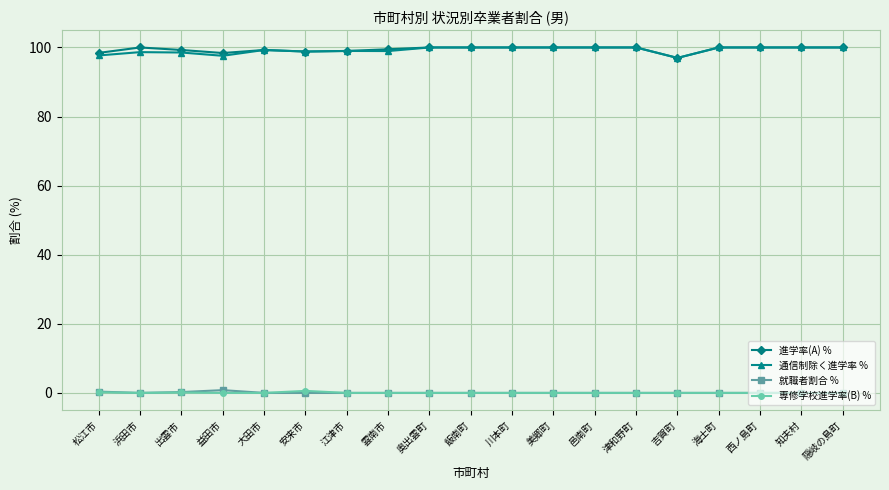

What is the value of the 進学率(A) % point at the 12th from the left?

100.0